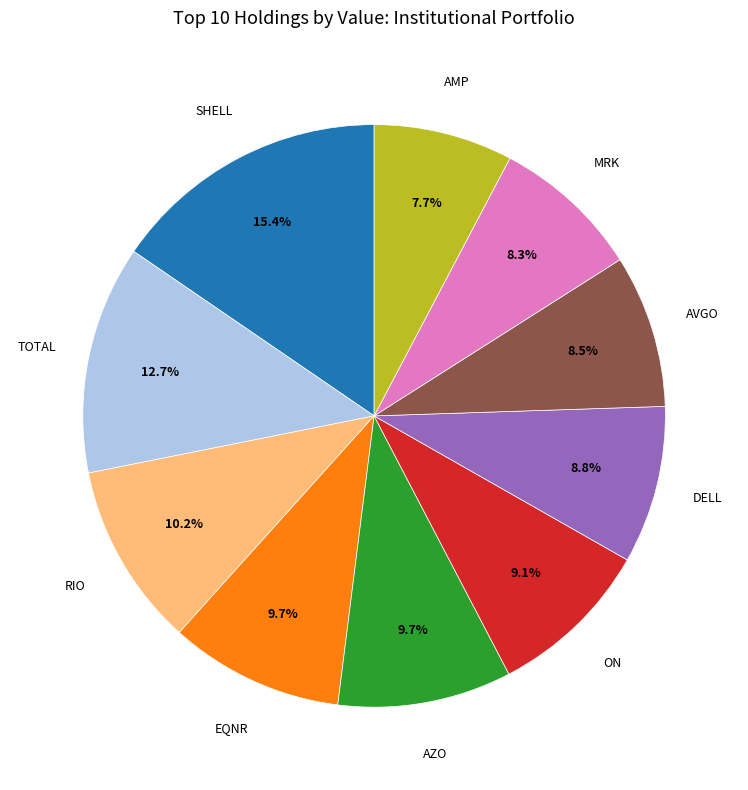

Is there any slice that represents more than half of the pie?

No